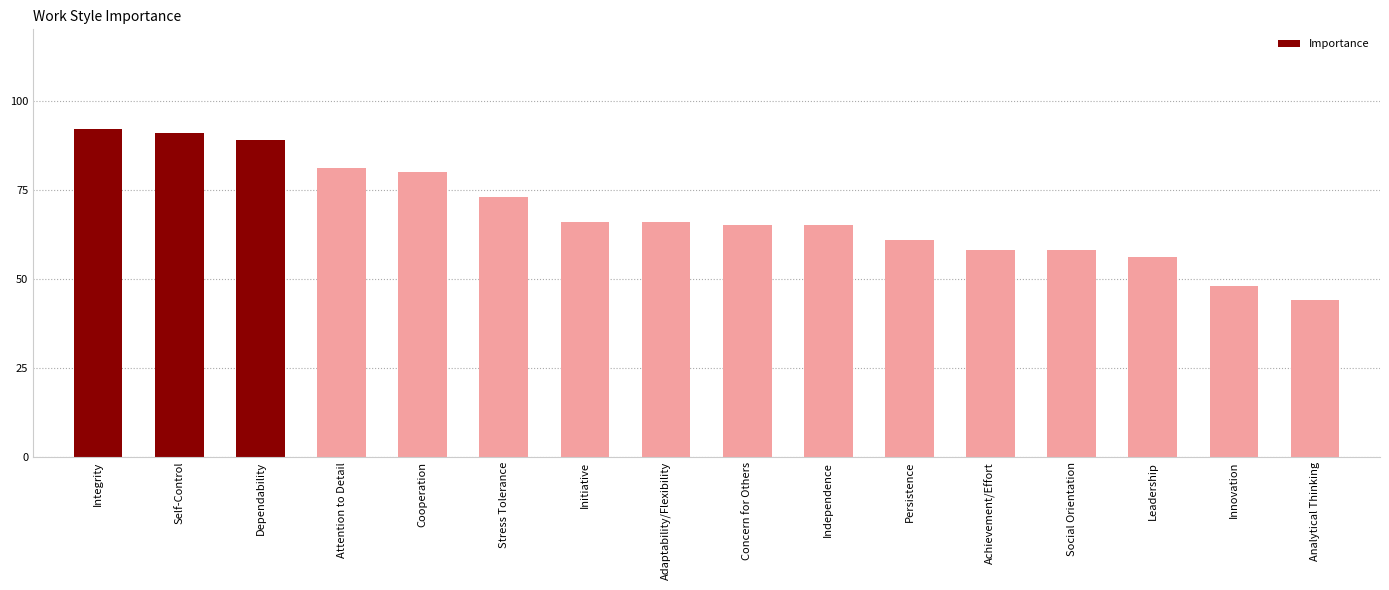

Count the number of data series in this chart.

1